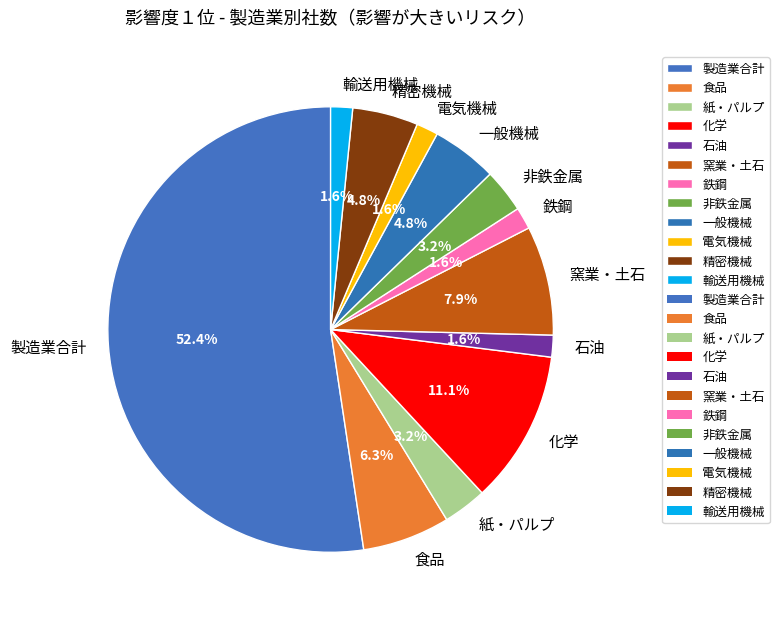

Count the number of slices in the pie.

12